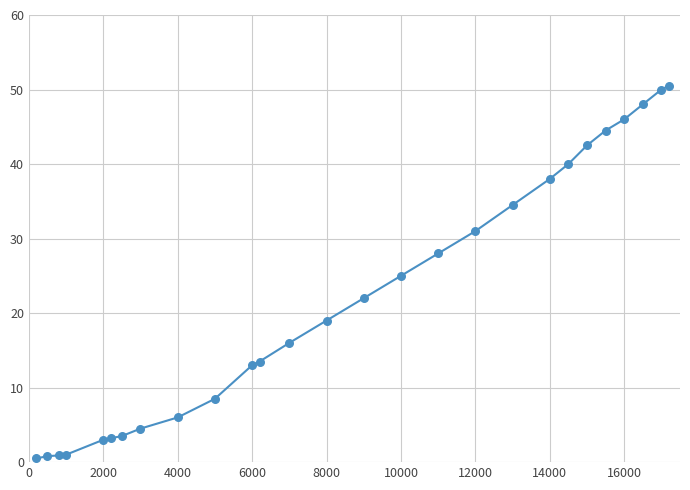

What is the maximum value shown in the chart?

50.5